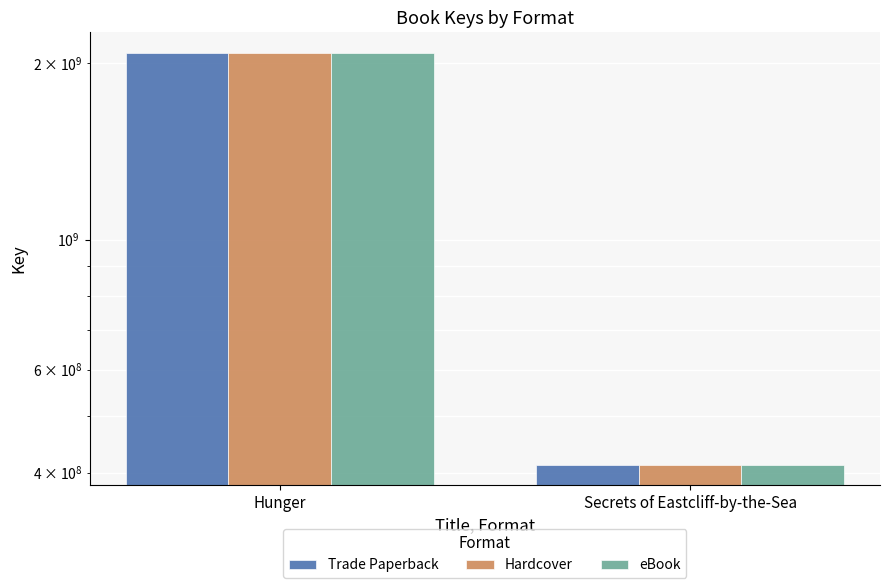

What are all the series names shown in the legend?

Trade Paperback, Hardcover, eBook